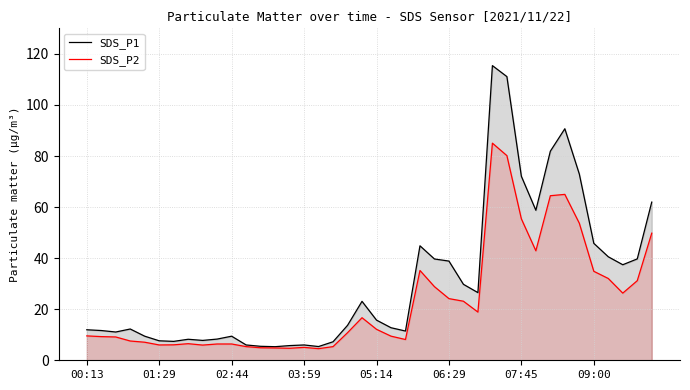

The value of SDS_P2 at 37 is 26.3. True or false?

True